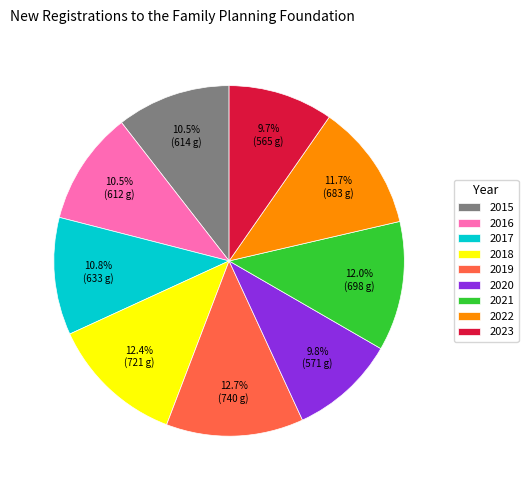

What is the ratio of the value at 2016 to the value at 2019?

0.8